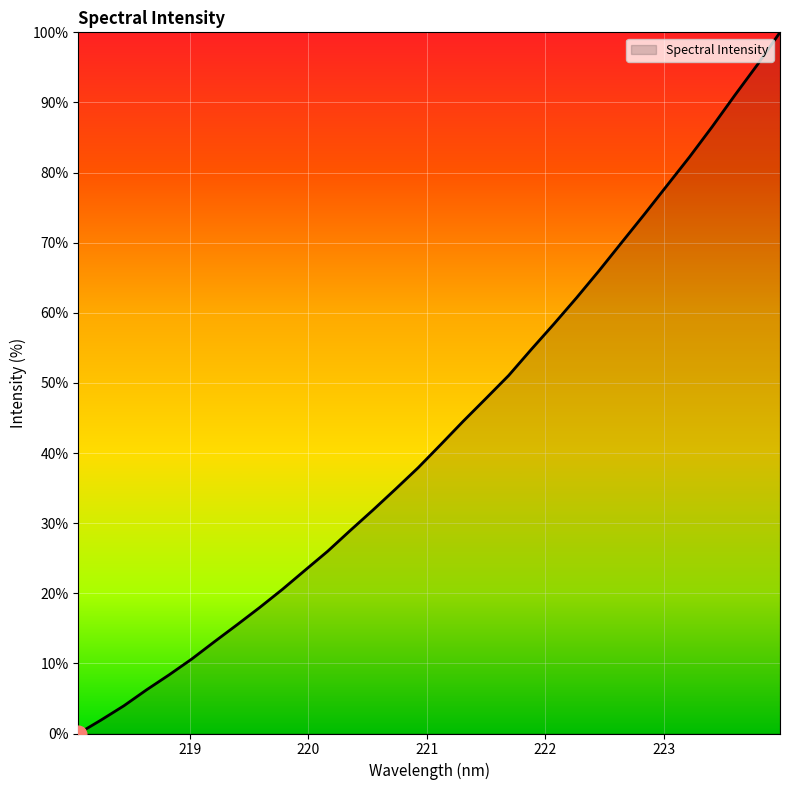

What is the difference between the maximum and minimum values?

100.0